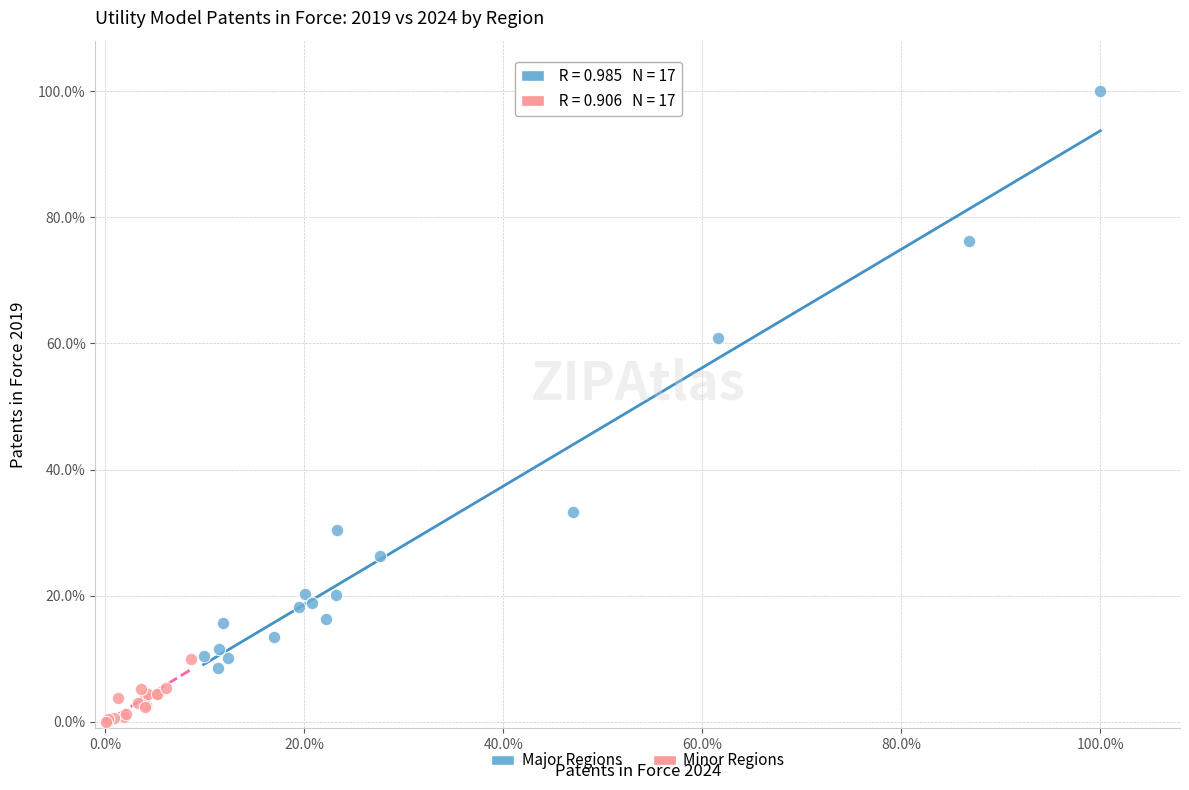

What are all the series names shown in the legend?

Major Regions, Minor Regions